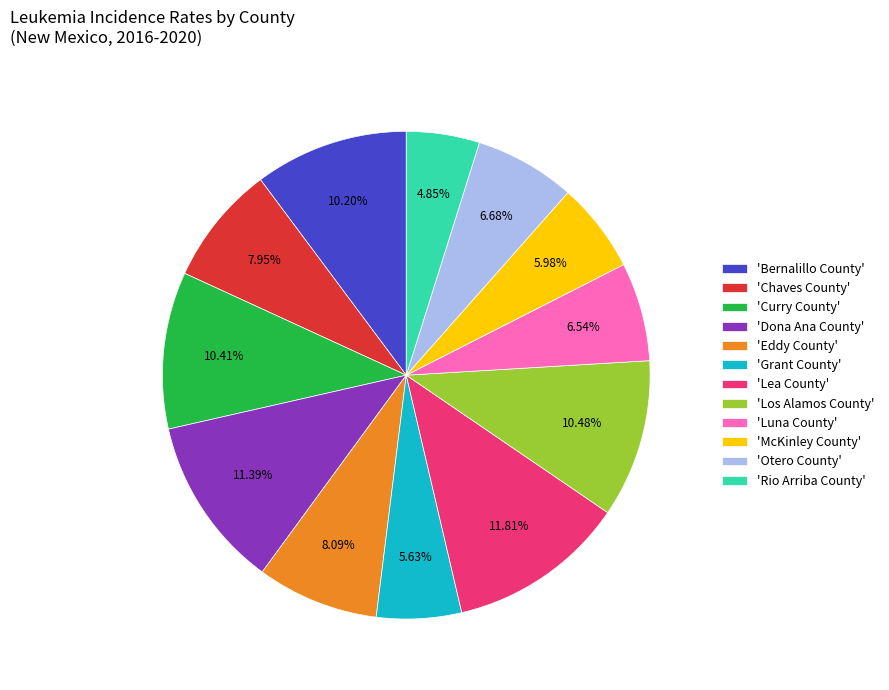

Is the sum of 'Los Alamos County' and 'Lea County' greater than half?

No